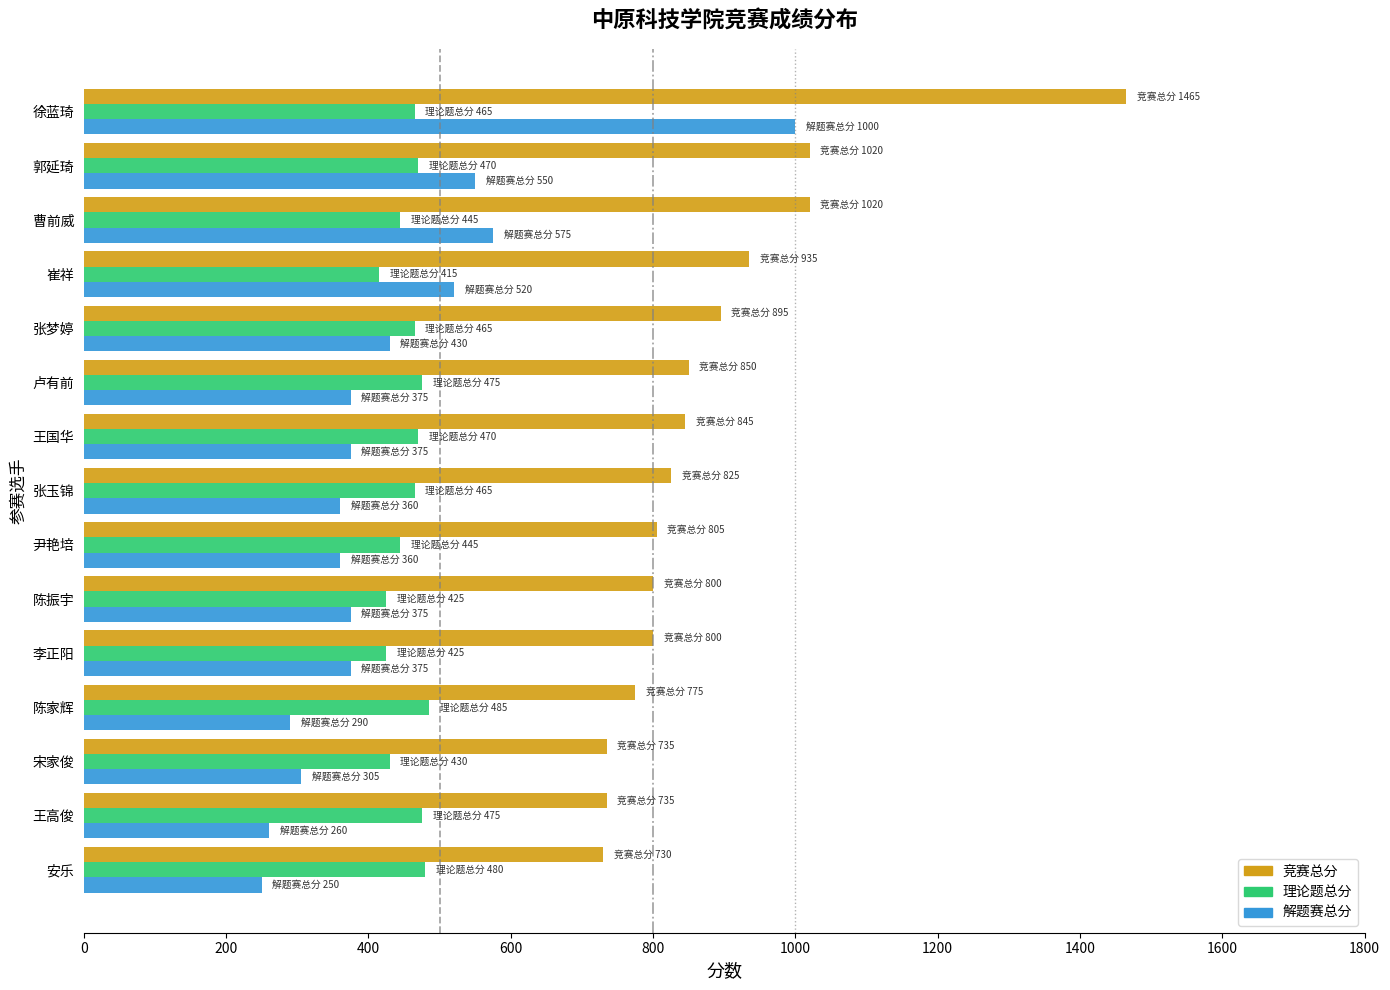

List the series in order of their peak value, lowest first.

理论题总分, 解题赛总分, 竞赛总分